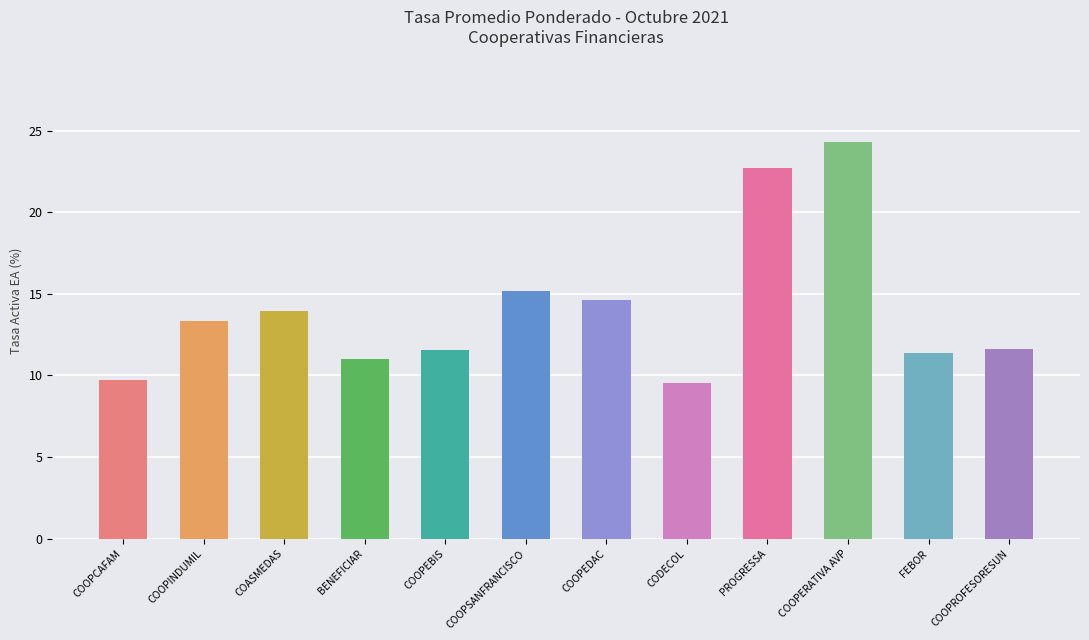

Does the chart contain any negative values?

No